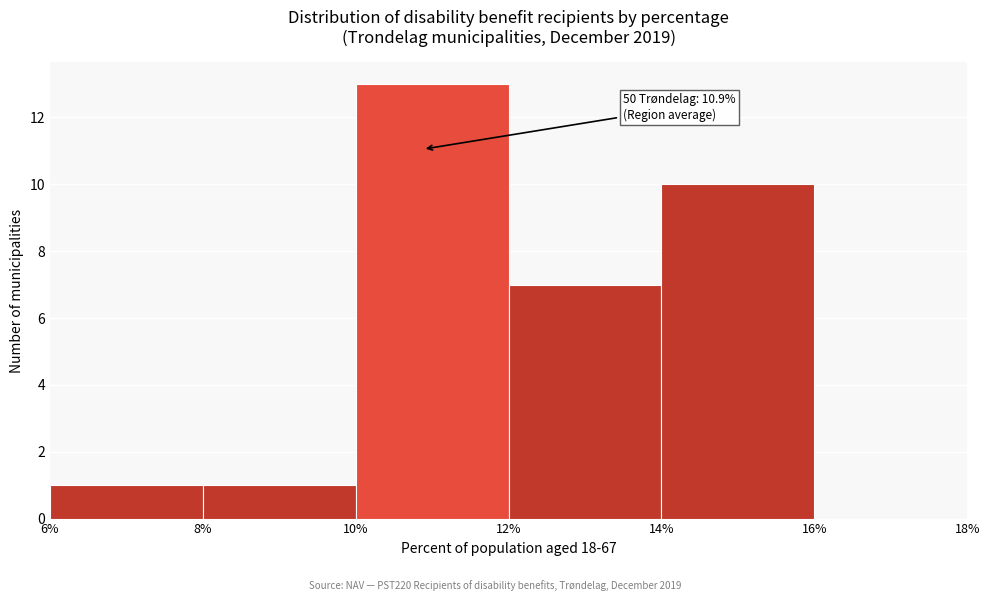

Which range on the x-axis has the tallest bar?

10% to 12%